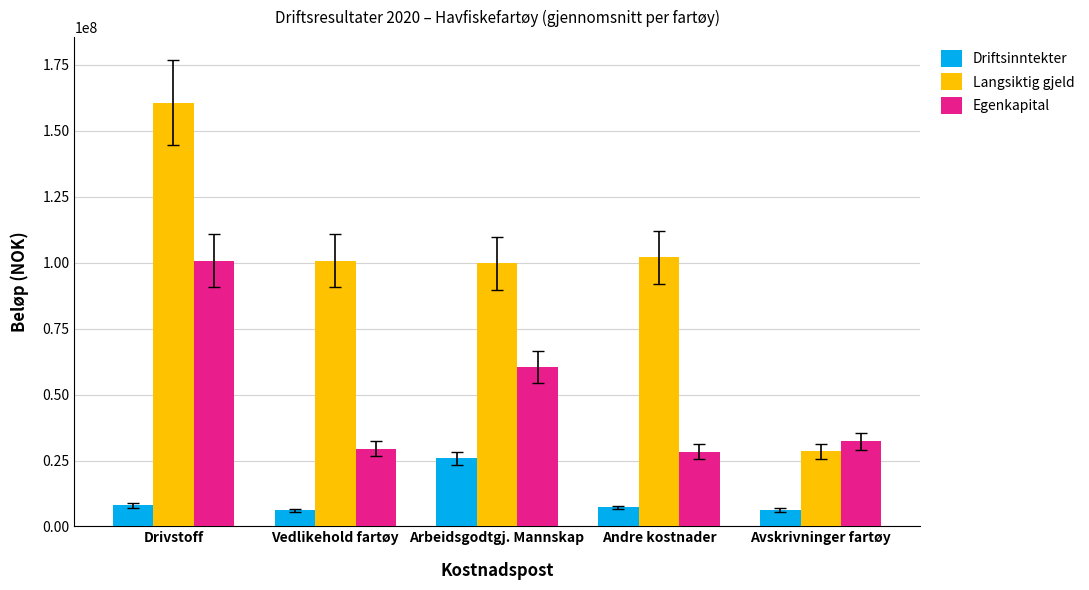

What is the label of the 3rd bar from the right?

Arbeidsgodtgj. Mannskap